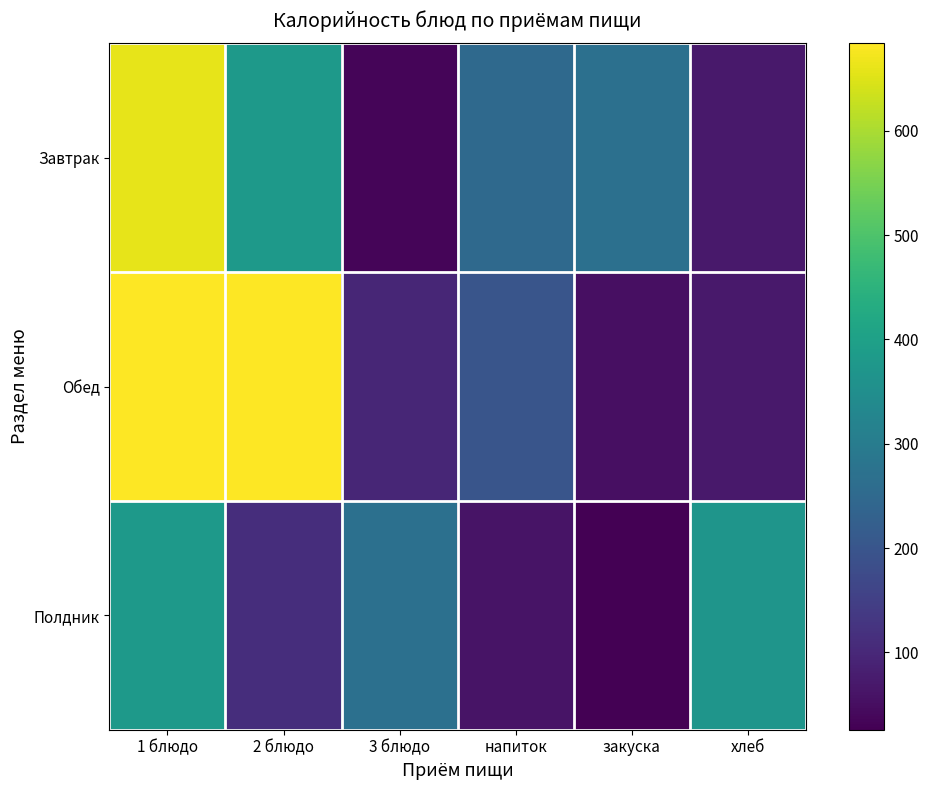

Reading right to left, what are all the values shown in this chart?

Завтрак: хлеб=71.0	закуска=267.6	напиток=249.7	3 блюдо=34.0	2 блюдо=380.2	1 блюдо=659.0
Обед: хлеб=71.0	закуска=52.2	напиток=199.2	3 блюдо=97.6	2 блюдо=684.0	1 блюдо=684.0
Полдник: хлеб=368.3	закуска=25.7	напиток=60.0	3 блюдо=267.6	2 блюдо=112.6	1 блюдо=380.2